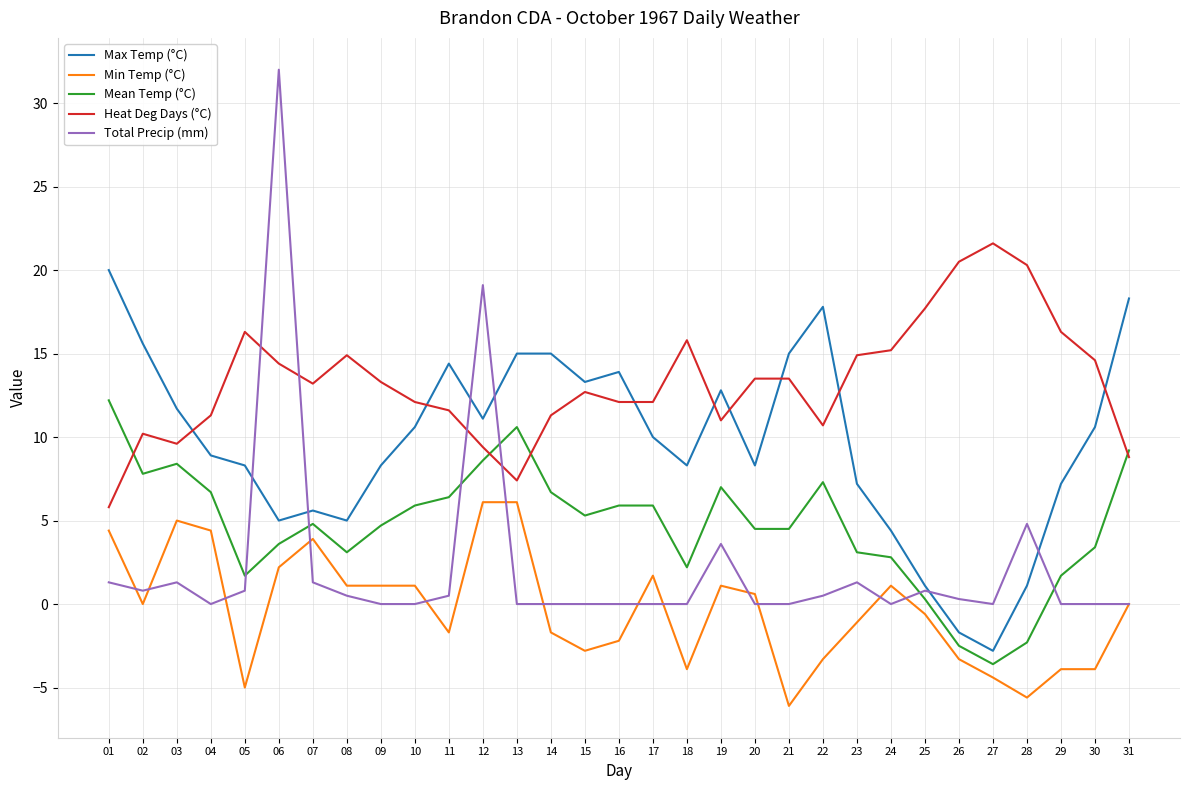

What is the spread (max minus min) of values at 28?

25.9